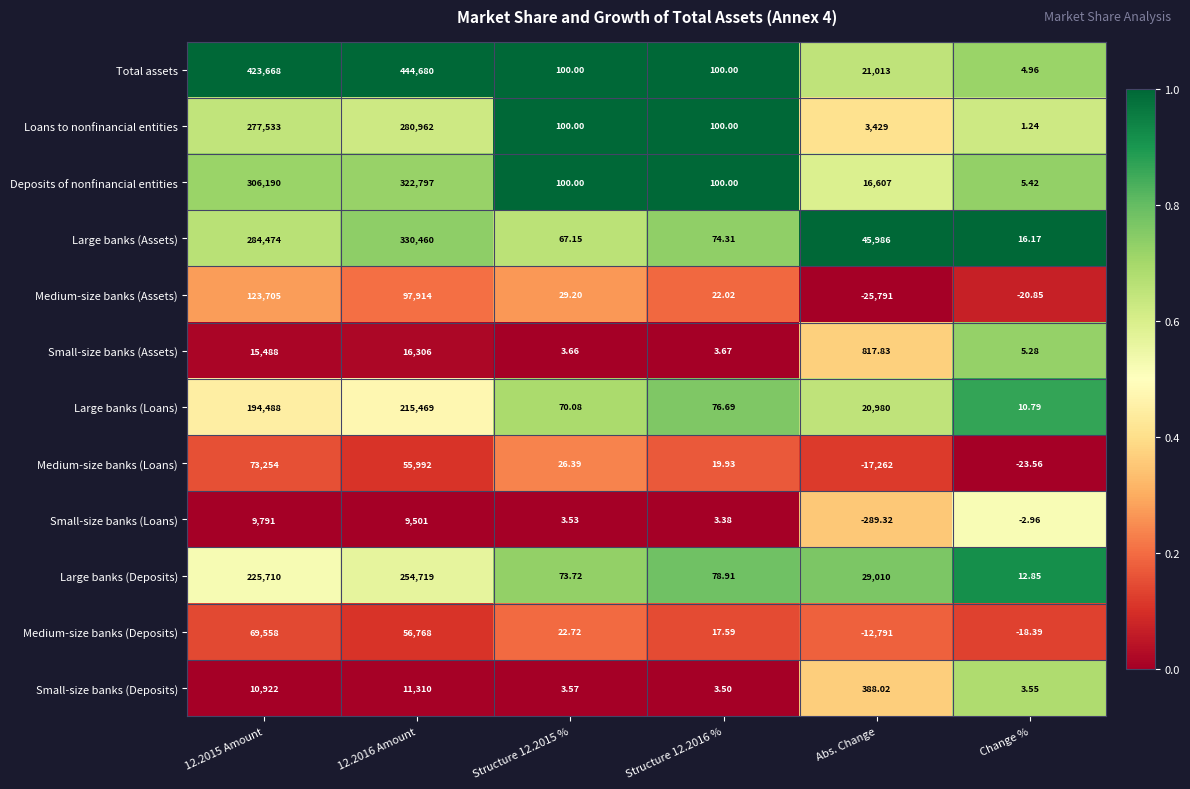

Which series has the largest range (max minus min)?

Total assets